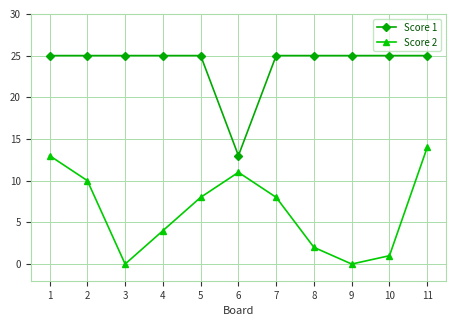

True or false: Score 2 and Score 1 cross at least once.

False